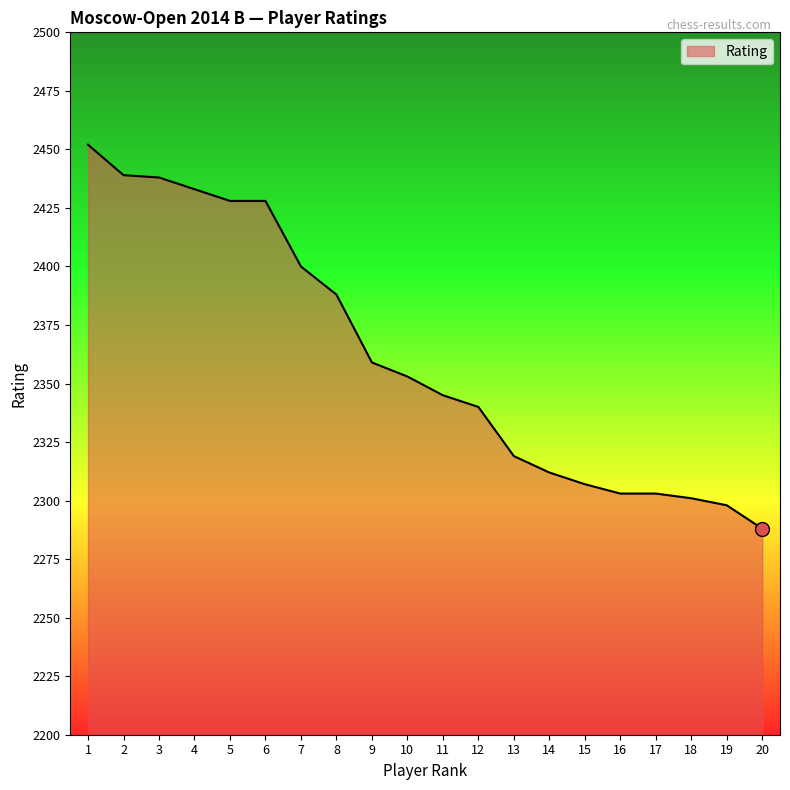

What is the difference between the maximum and second lowest values?

154